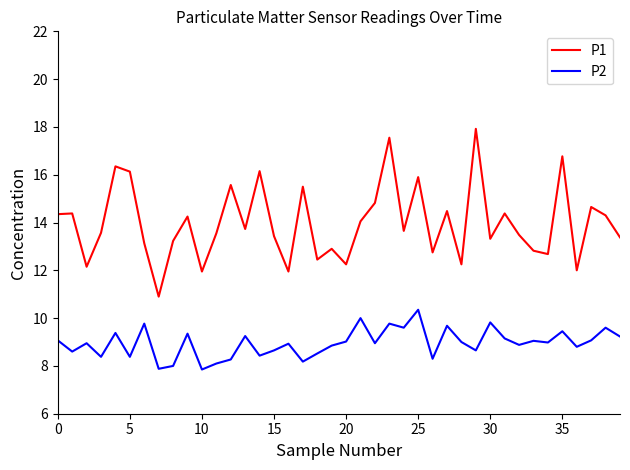

In P1, how many points are higher than both neighbors (excluding endpoints)?

14